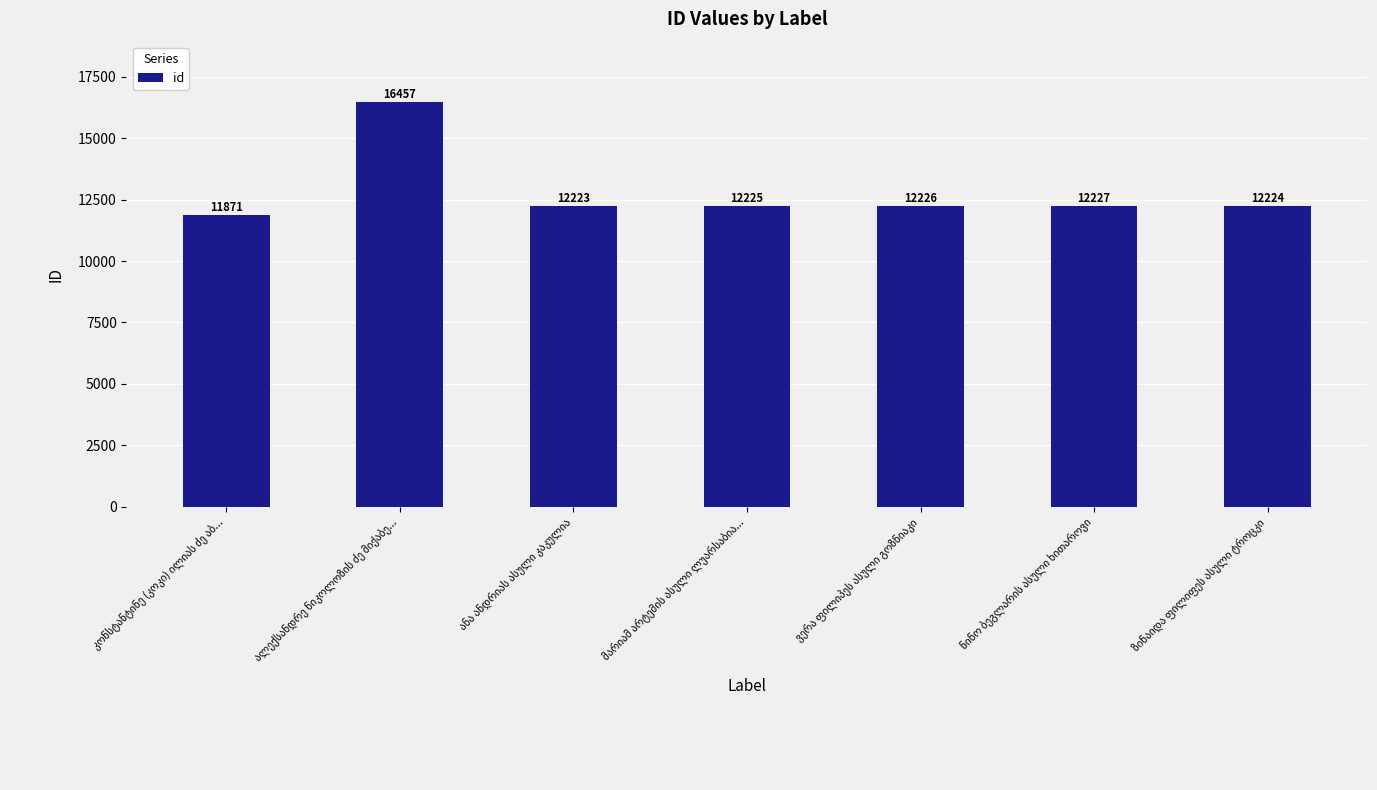

What is the maximum value shown in the chart?

16457